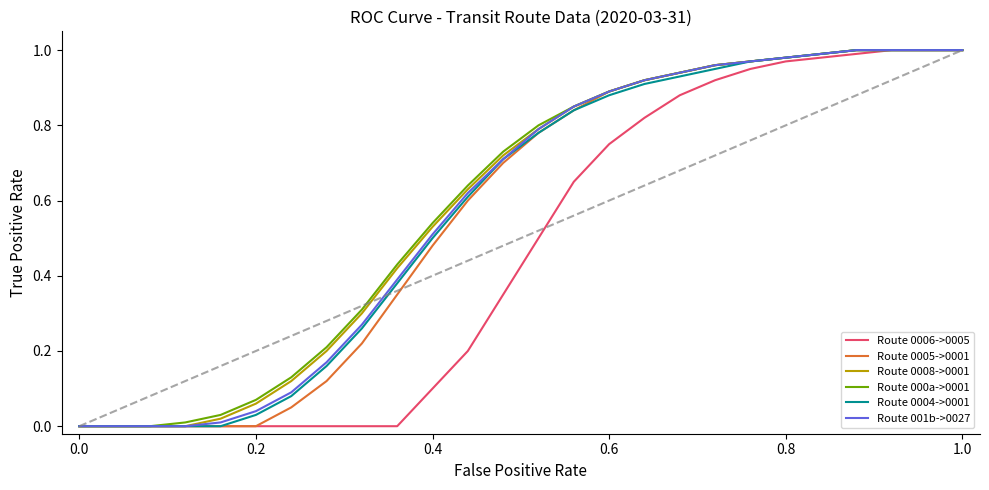

What are all the series names shown in the legend?

Route 0006->0005, Route 0005->0001, Route 0008->0001, Route 000a->0001, Route 0004->0001, Route 001b->0027